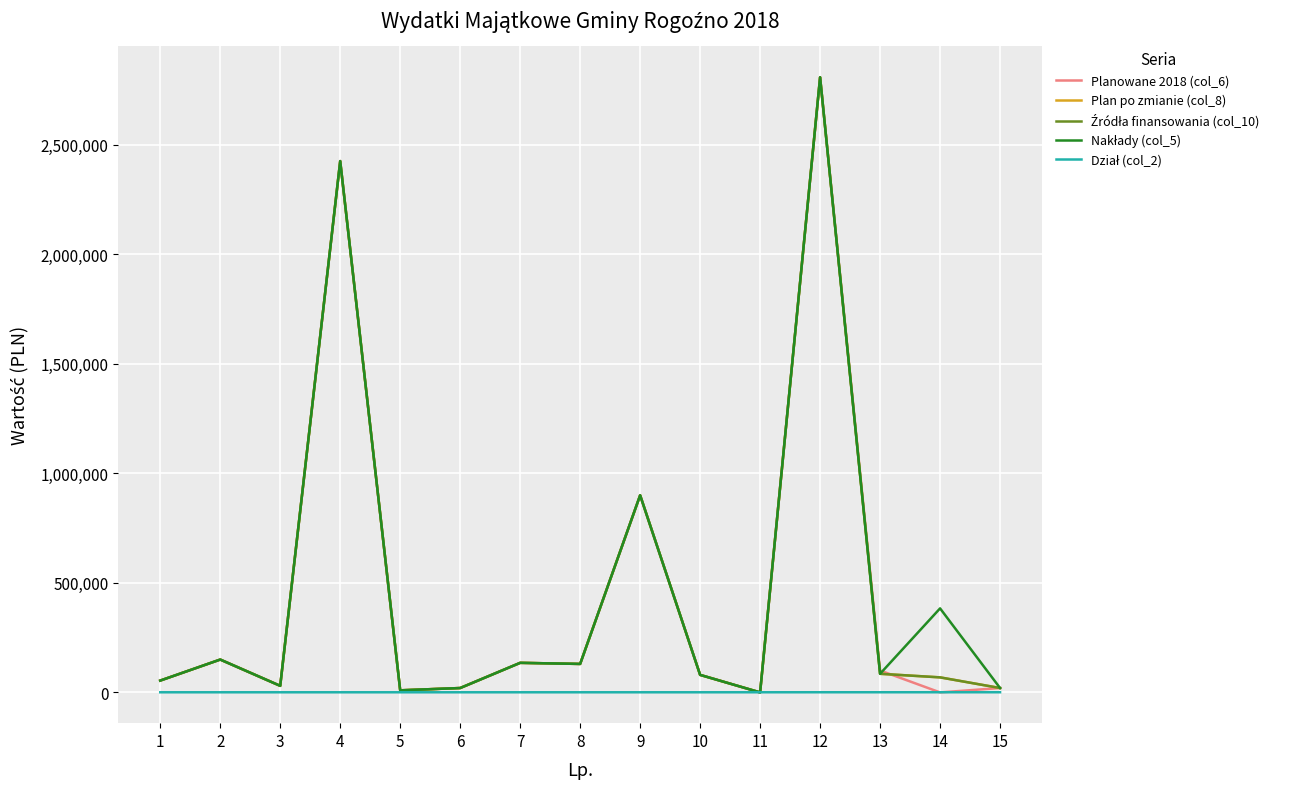

Is this an area chart (filled region under the line)?

No